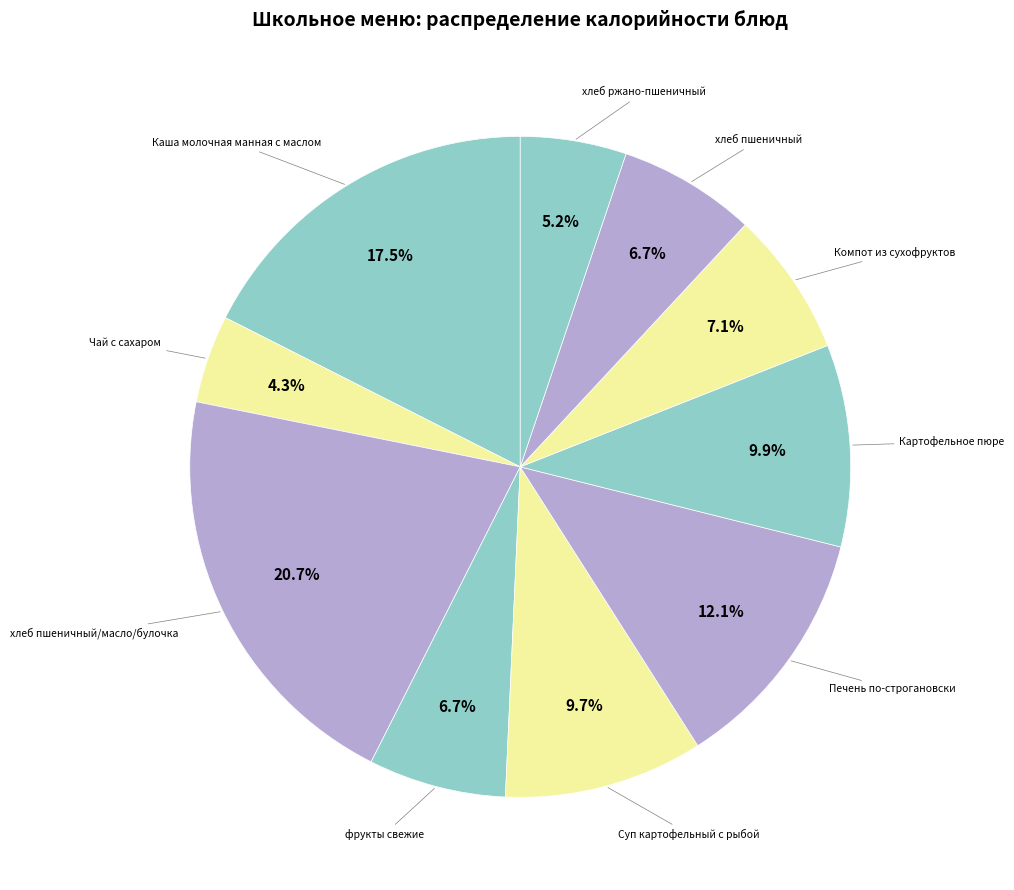

How many slices are in this pie chart?

10